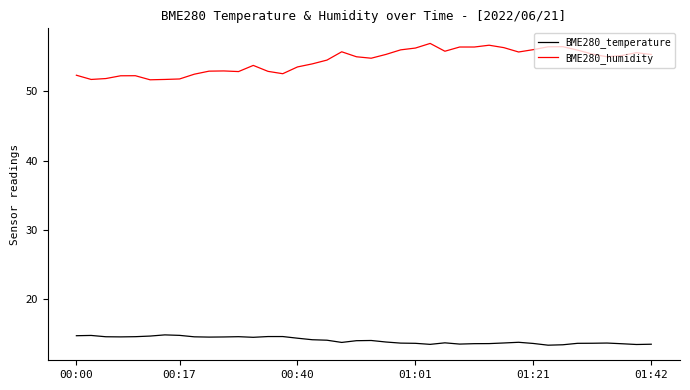

What is the lowest value of the BME280_humidity series?

51.7